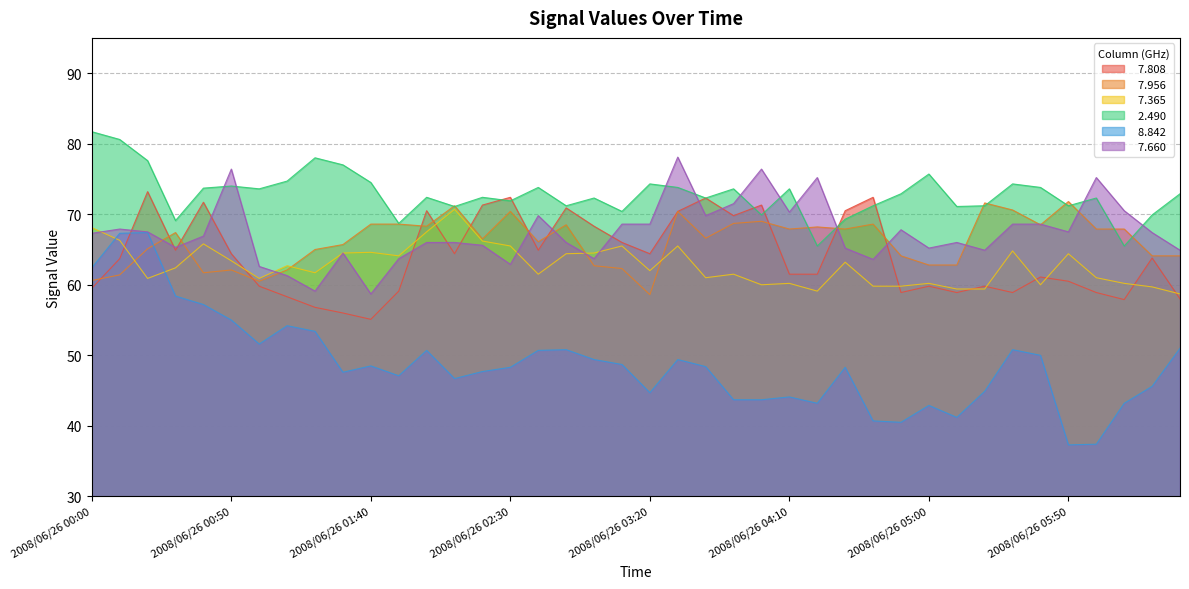

Where is   7.956 nearest to the value 65?

2008/06/26 01:20